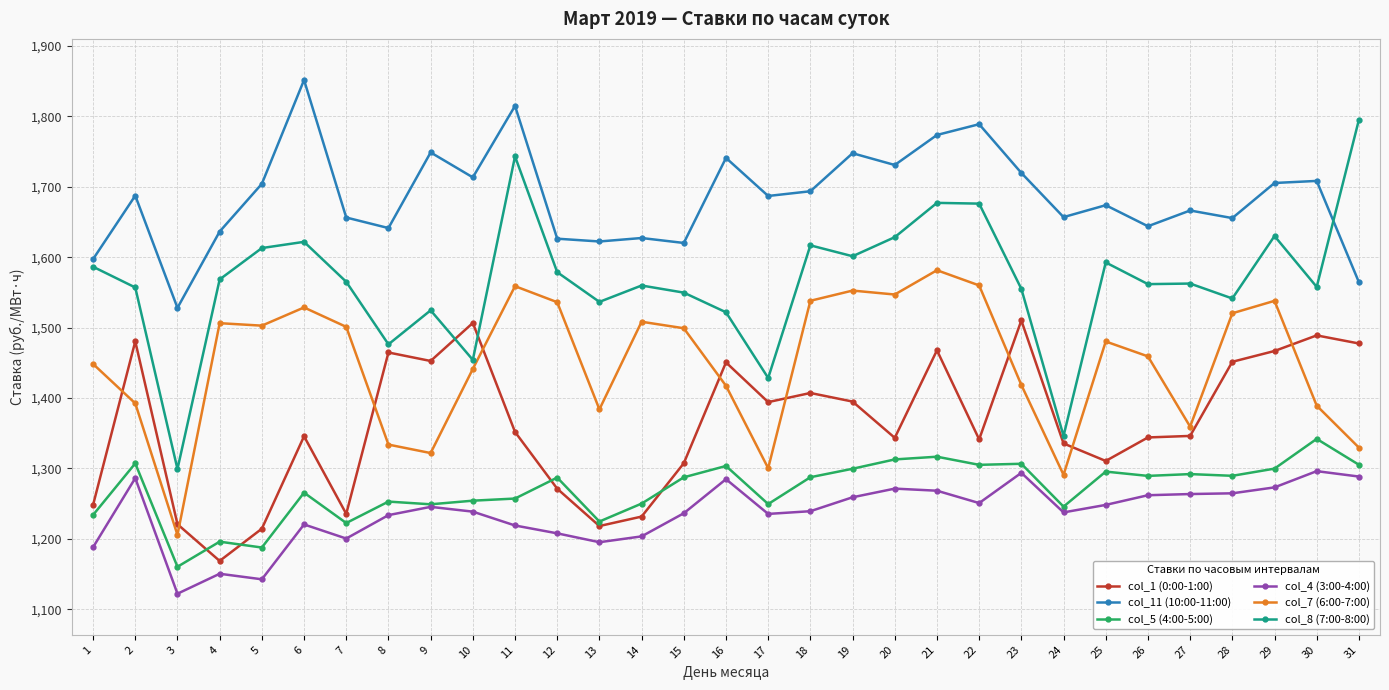

Where is the first local maximum for col_1 (0:00-1:00)?

2